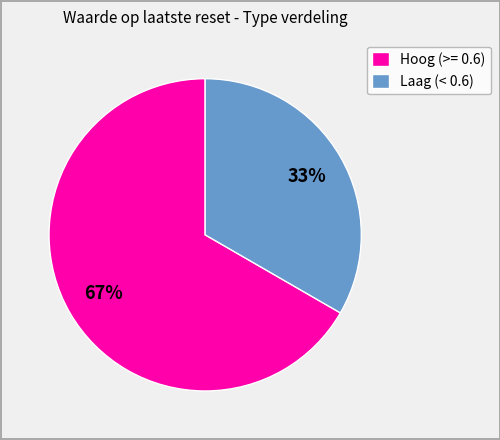

Does any single category account for the majority?

Yes